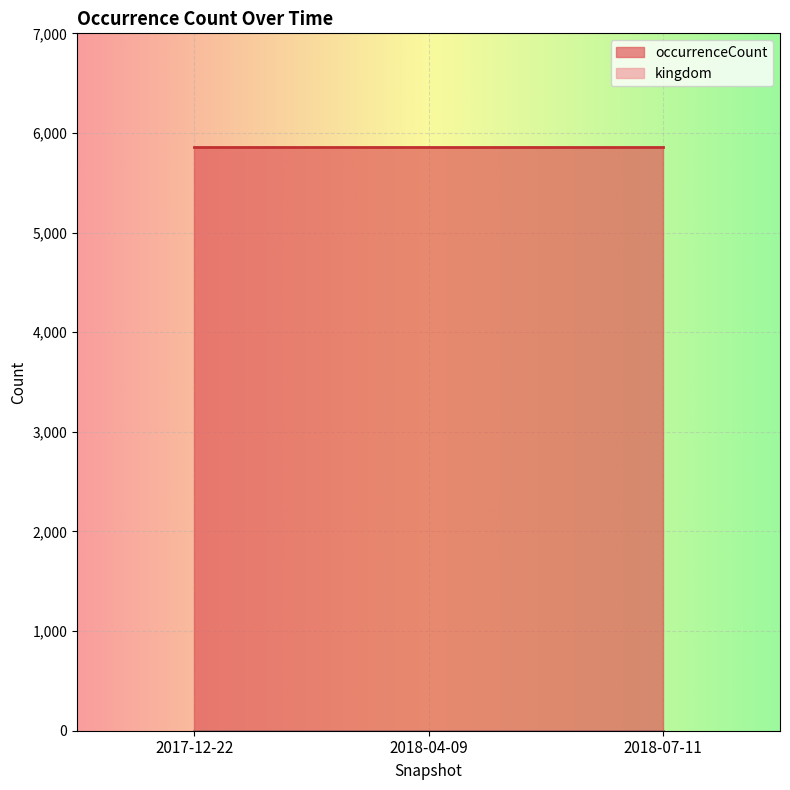

Reading left to right, transcribe all the data shown in this chart.

occurrenceCount: 2017-12-22=5861	2018-04-09=5861	2018-07-11=5861
kingdom: 2017-12-22=1	2018-04-09=1	2018-07-11=1